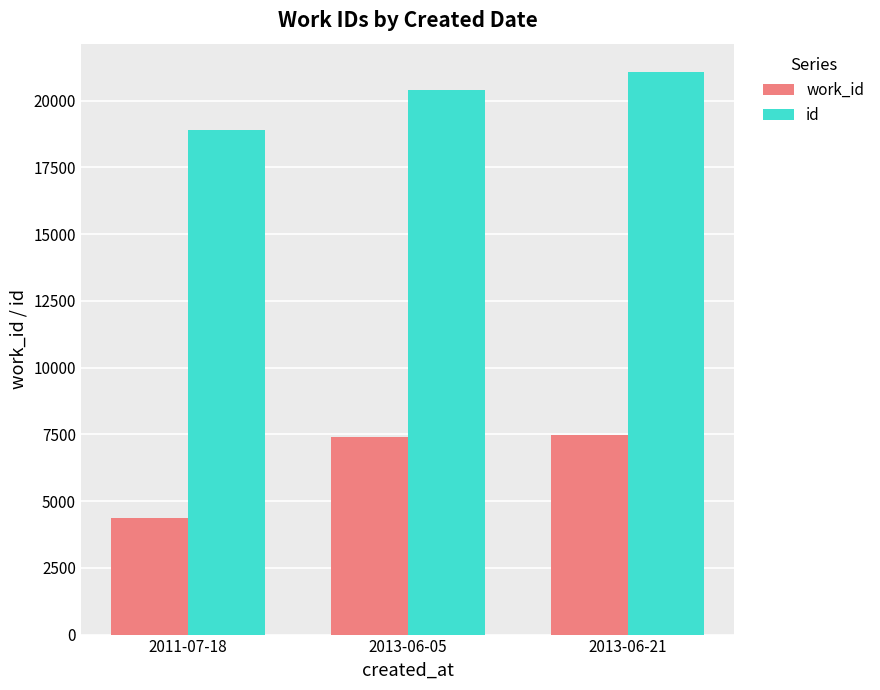

The id series shows 20396 at 2013-06-05. True or false?

True